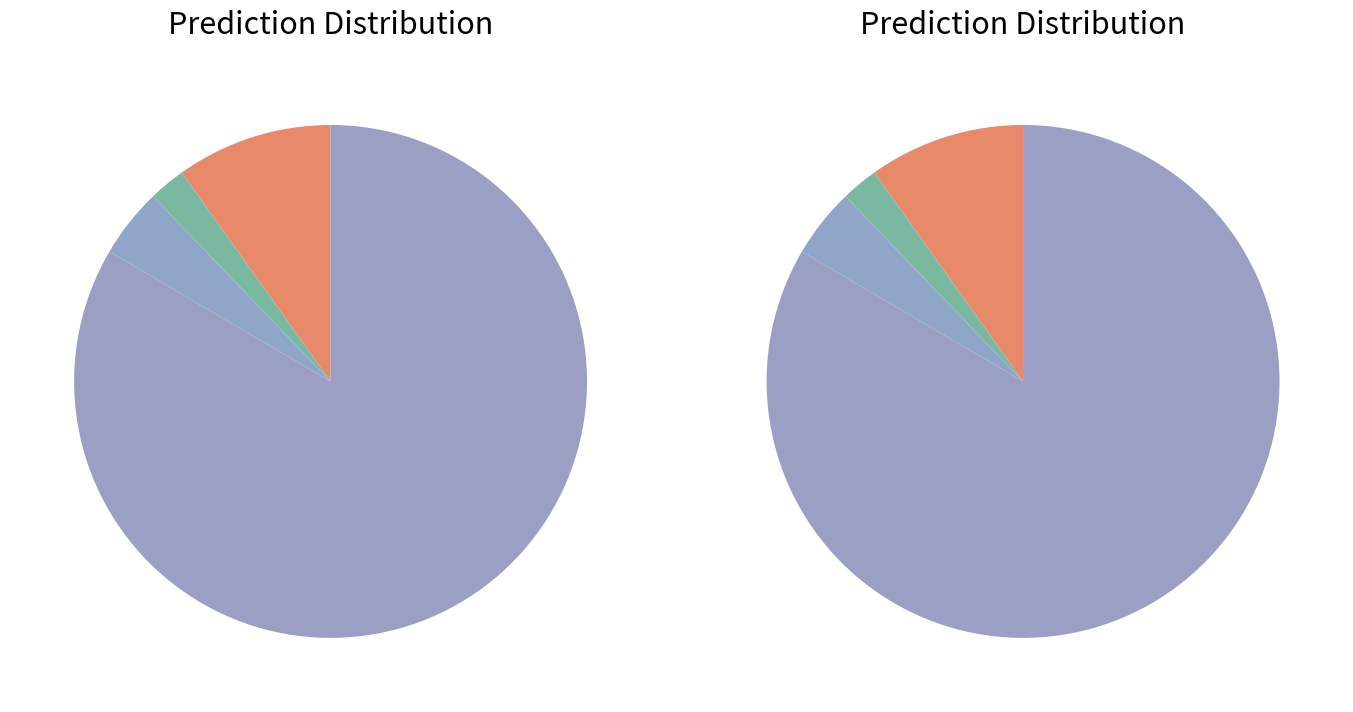

Between ทั้งเงินและสิ่งของ and เฉพาะสิ่งของ, which is larger?

ทั้งเงินและสิ่งของ